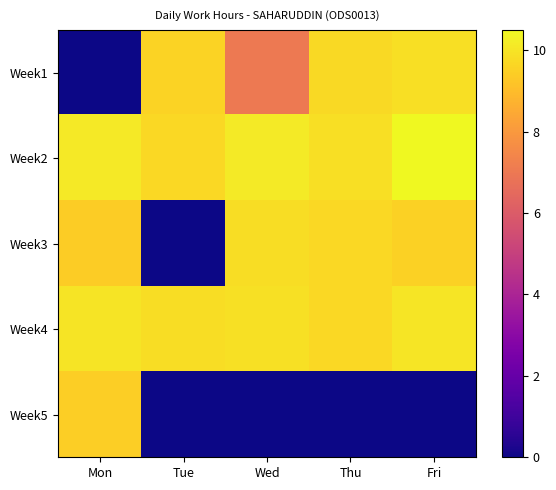

What is the difference between the highest and lowest values at Wed?

10.2